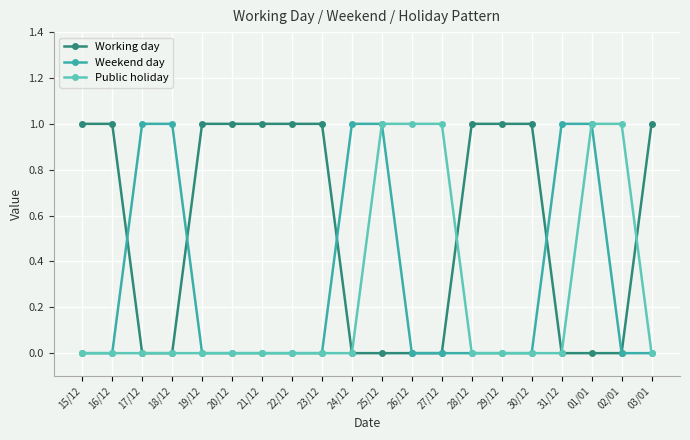

Reading right to left, transcribe all the data shown in this chart.

Working day: 1	0	0	0	1	1	1	0	0	0	0	1	1	1	1	1	0	0	1	1
Weekend day: 0	0	1	1	0	0	0	0	0	1	1	0	0	0	0	0	1	1	0	0
Public holiday: 0	1	1	0	0	0	0	1	1	1	0	0	0	0	0	0	0	0	0	0